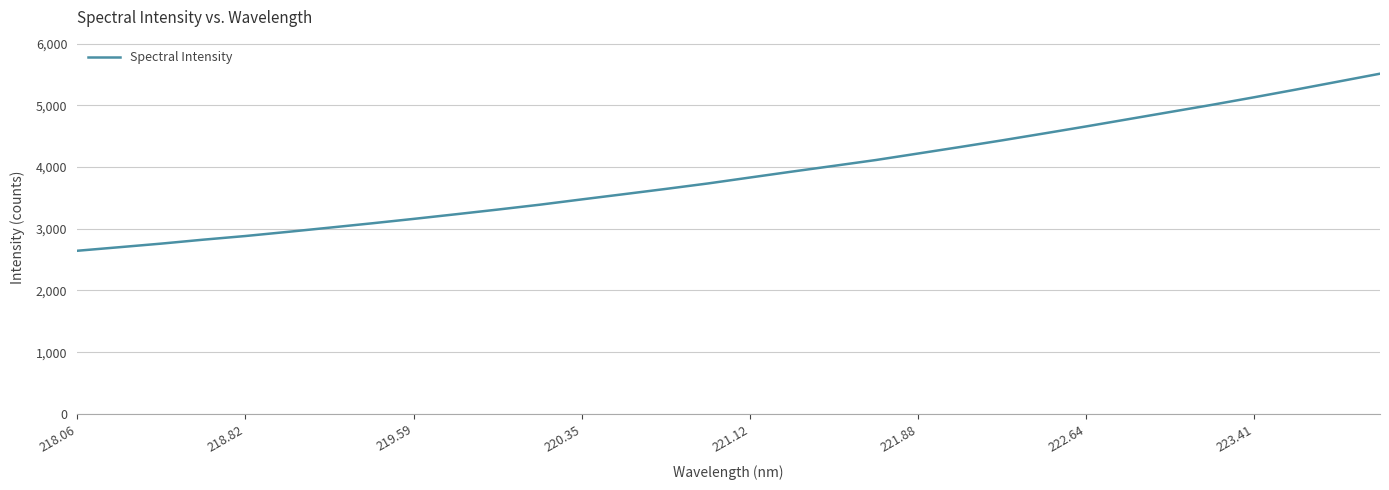

What is the smallest value displayed?

2643.2